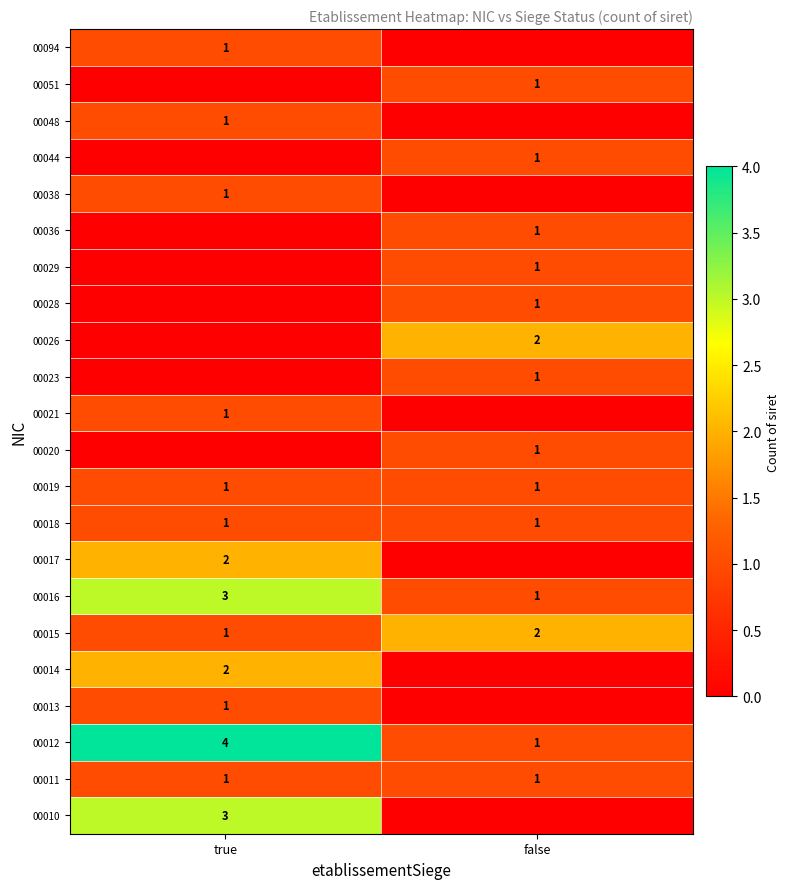

What is the difference between the highest and lowest values at true?

4